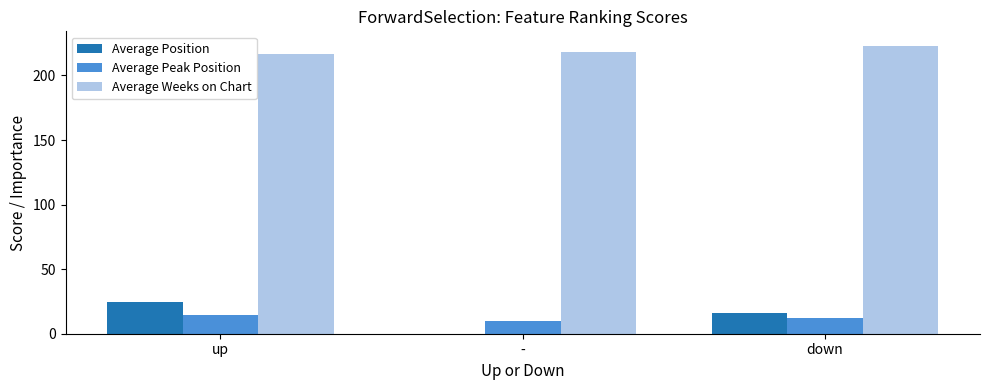

How many data points does each series have?

3